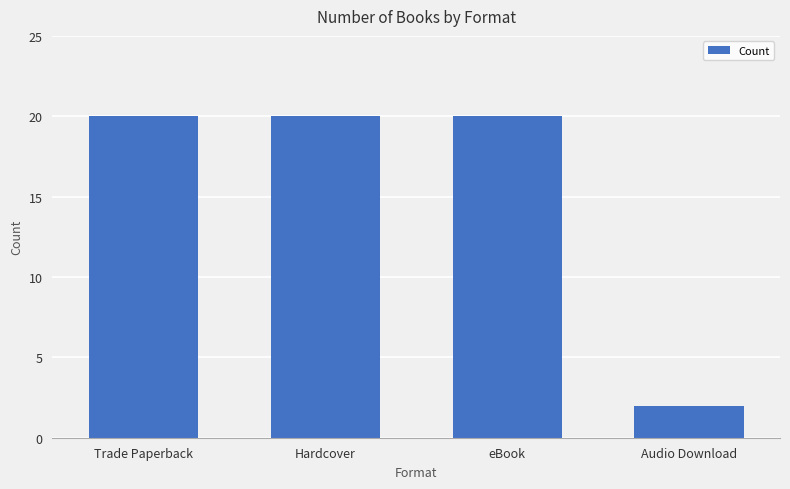

Reading left to right, what are all the values shown in this chart?

Trade Paperback=20	Hardcover=20	eBook=20	Audio Download=2